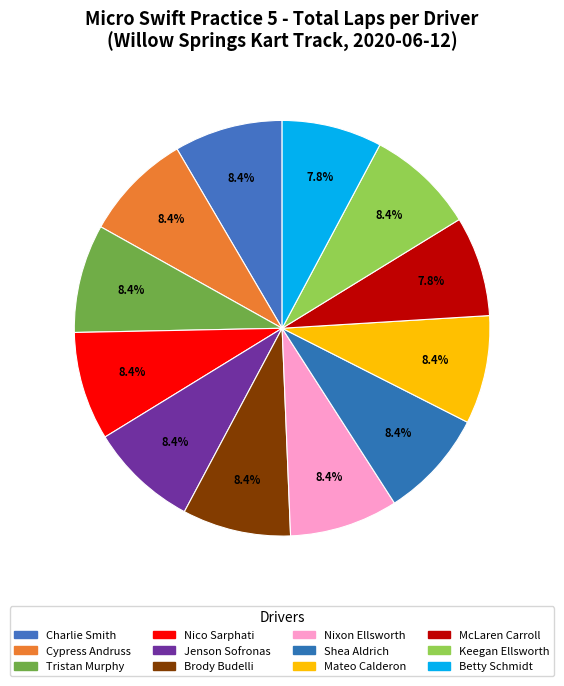

Is the sum of Shea Aldrich and Tristan Murphy greater than half?

No